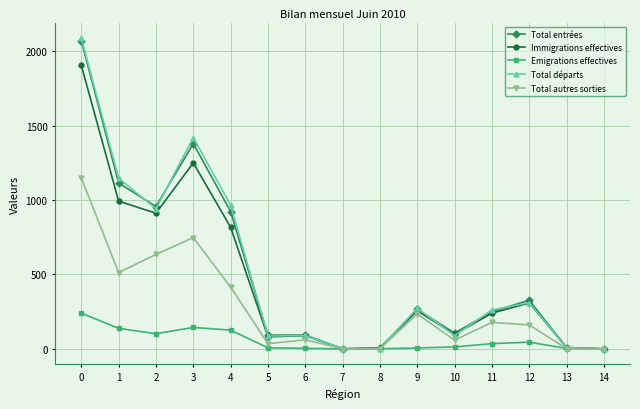

Is the value of Immigrations effectives at 4 greater than the value of Total autres sorties at 9?

Yes